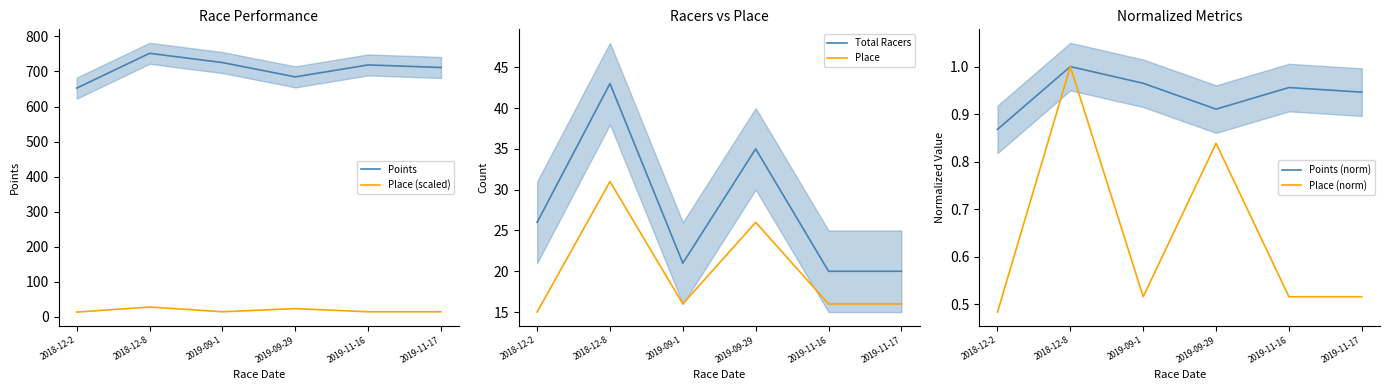

Which series has the largest total across all categories?

Points